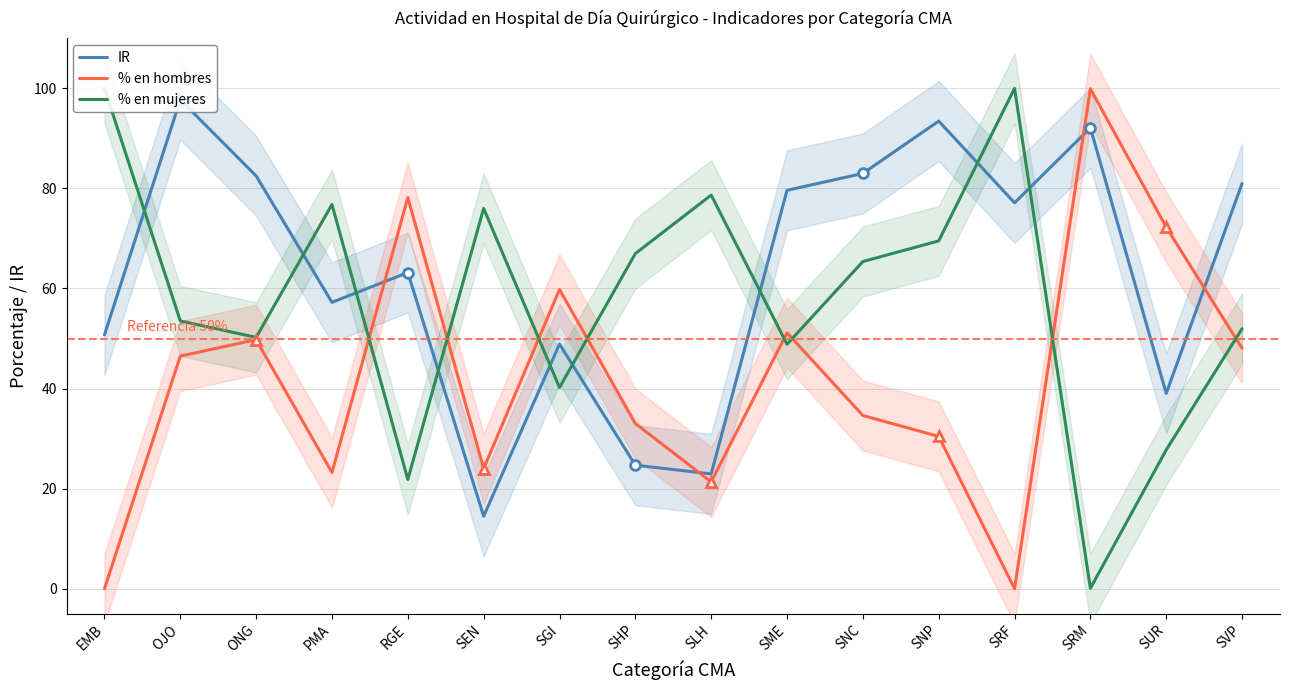

List the series in order of their overall mean, lowest first.

% en hombres, % en mujeres, IR